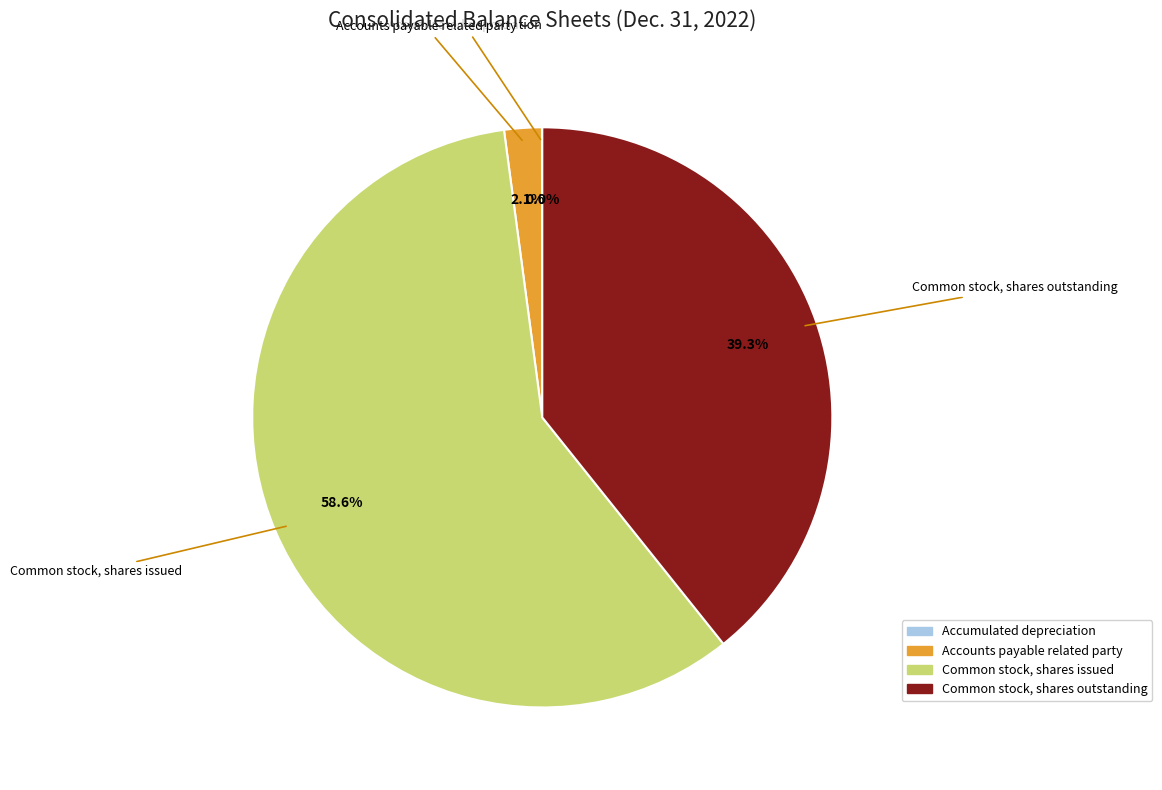

Between Common stock, shares issued and Common stock, shares outstanding, which is larger?

Common stock, shares issued